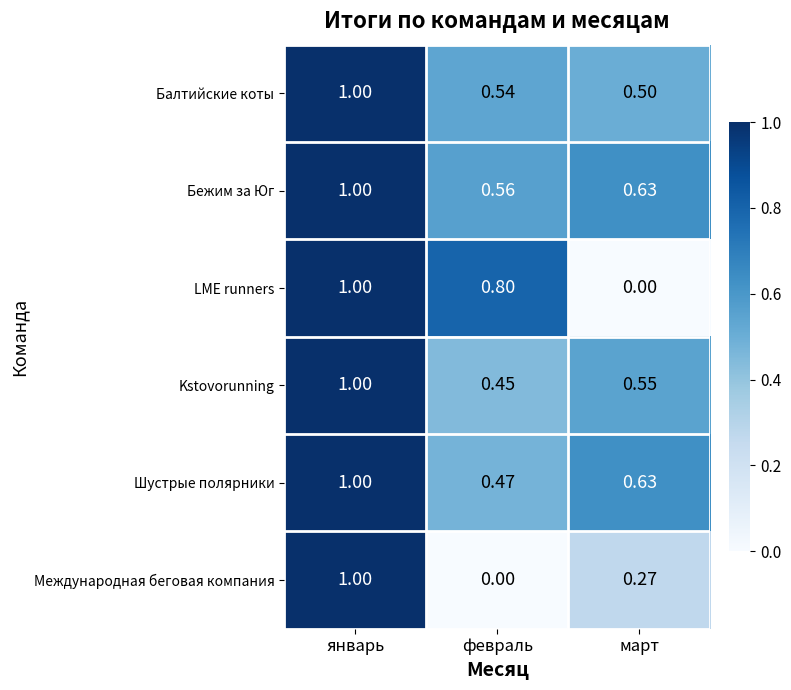

Which category has the highest value across all series?

январь